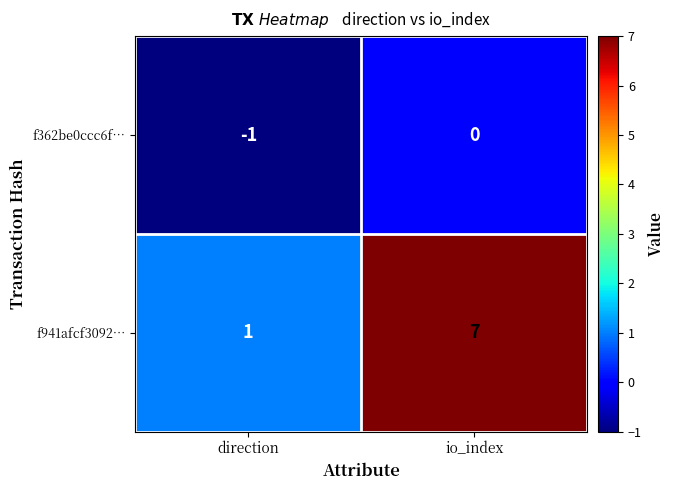

Rank the series by their maximum value, from highest to lowest.

f941afcf3092…, f362be0ccc6f…